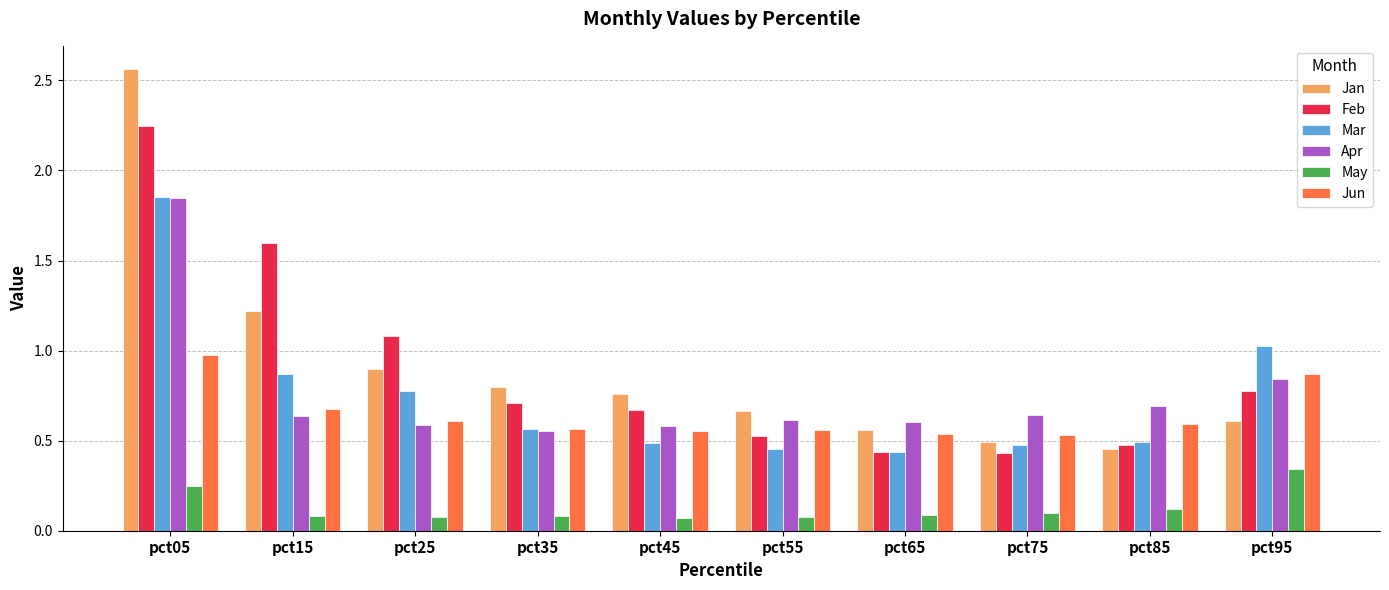

What is the total value across all series at pct95?

4.5